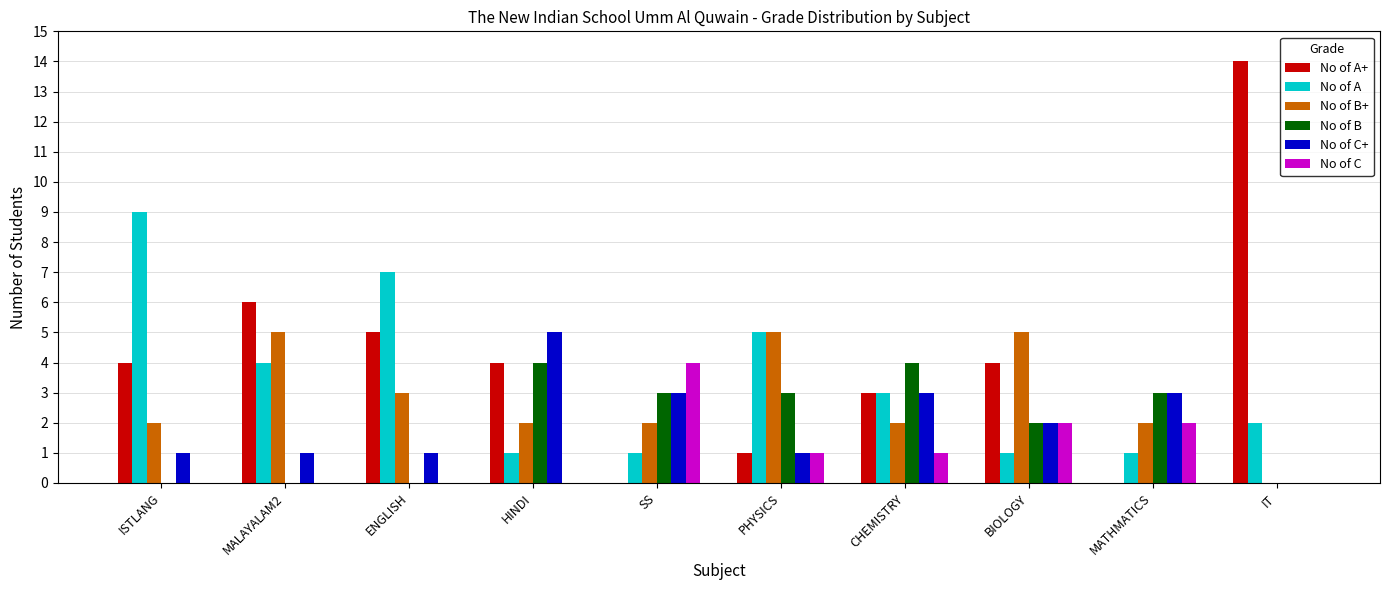

What is the greatest value displayed?

14